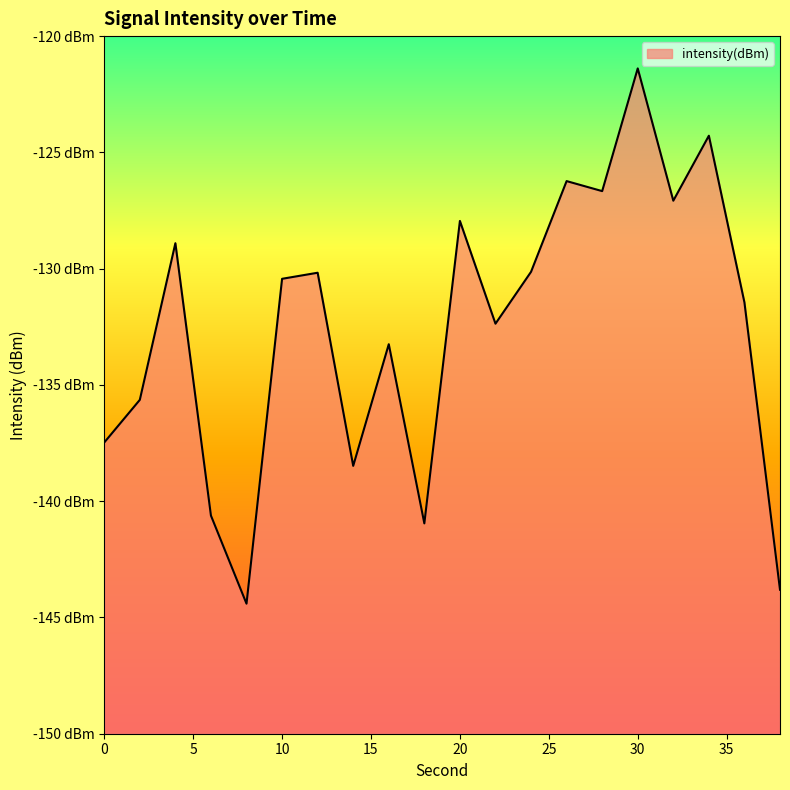

The value at 32 is -127.1. True or false?

True